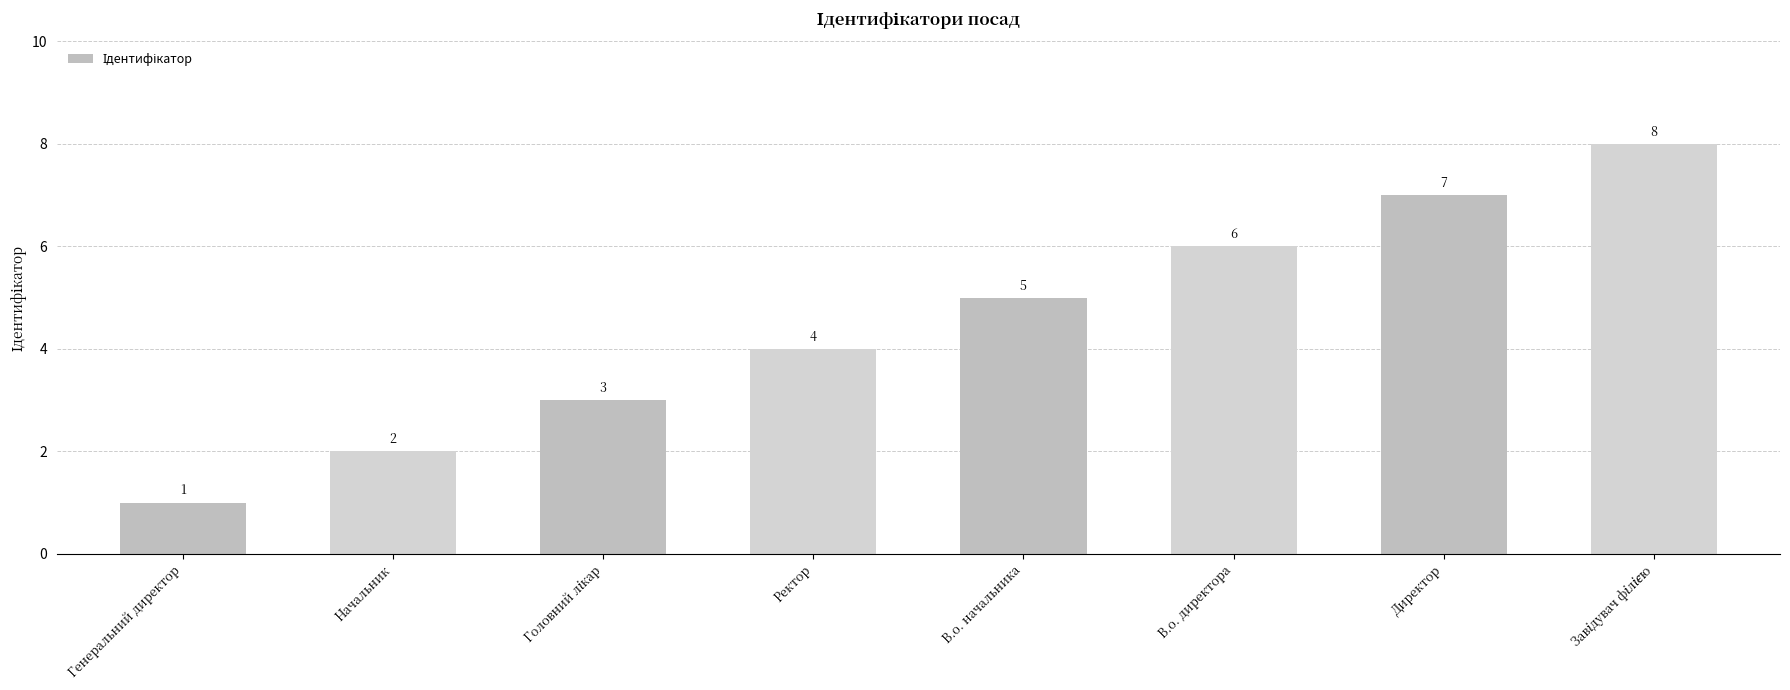

What is the label of the 4th bar from the right?

В.о. начальника